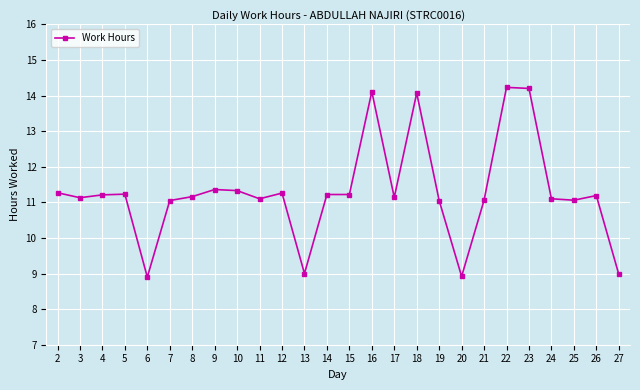

Is this an area chart (filled region under the line)?

No